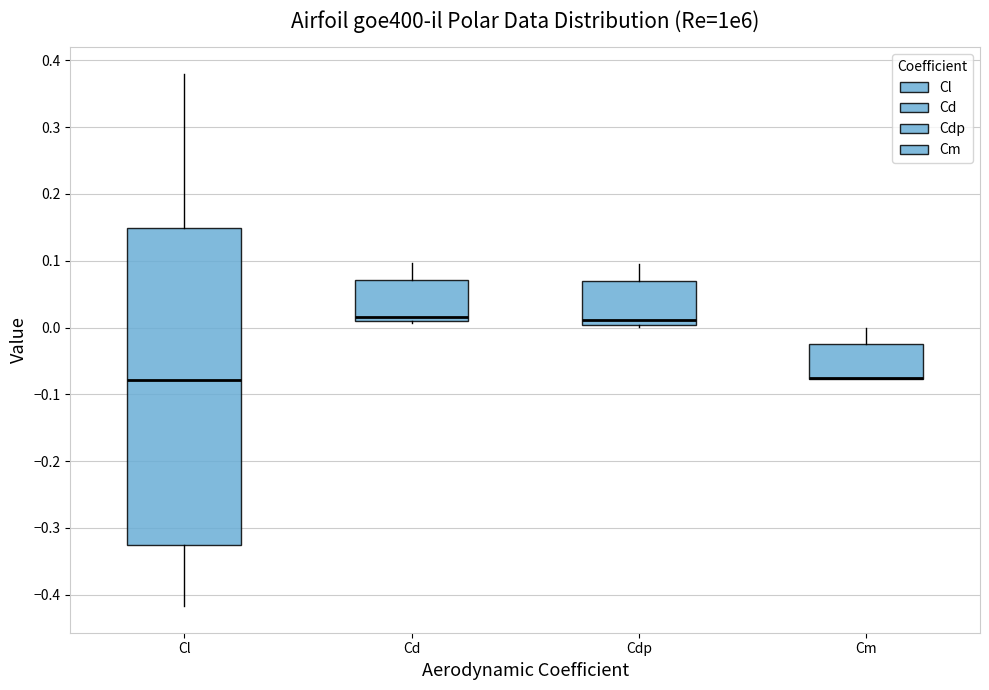

Which box is the tallest, from its lower edge to its upper edge?

Cl